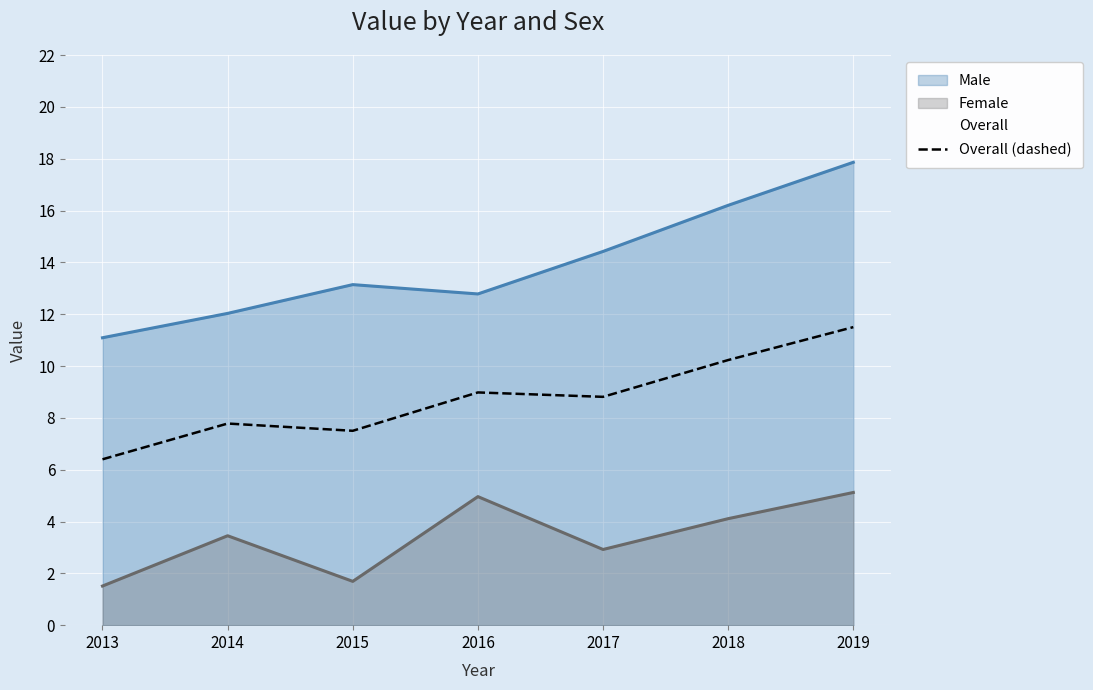

Which category has the lowest value across all series?

2013